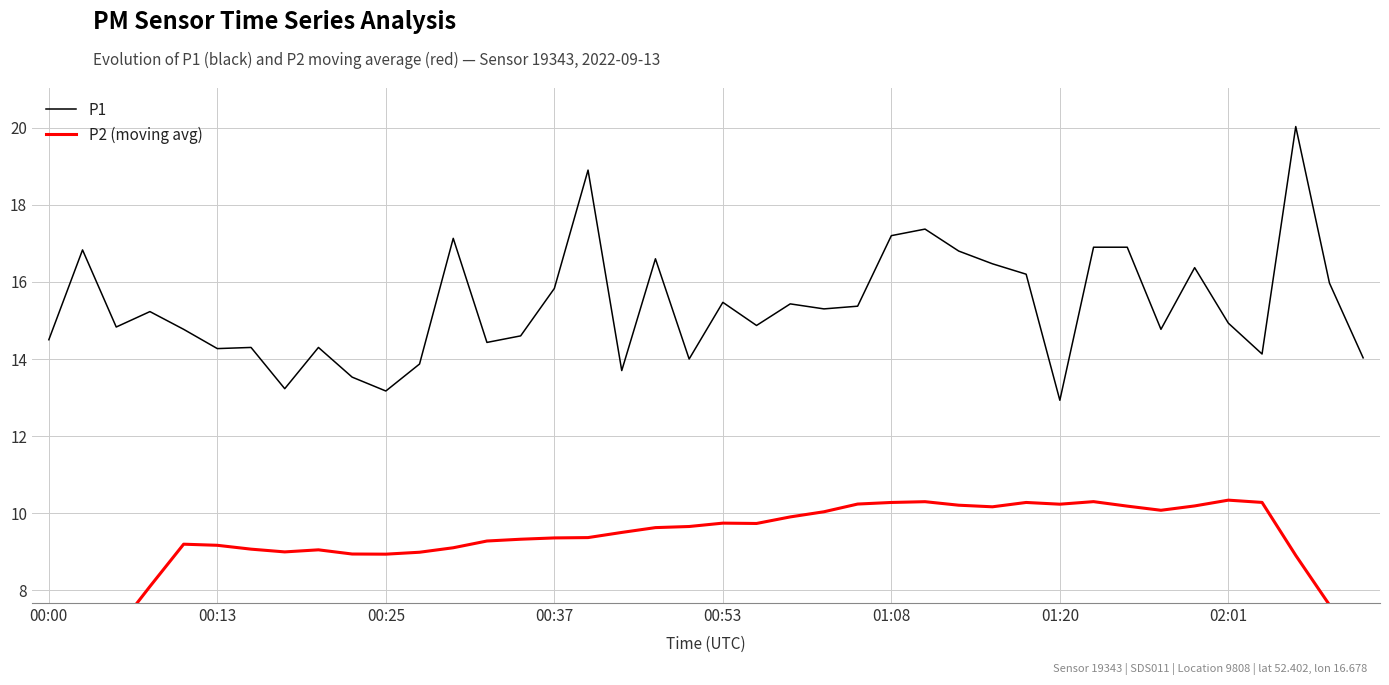

True or false: P2 (moving avg) and P1 intersect in this chart.

False